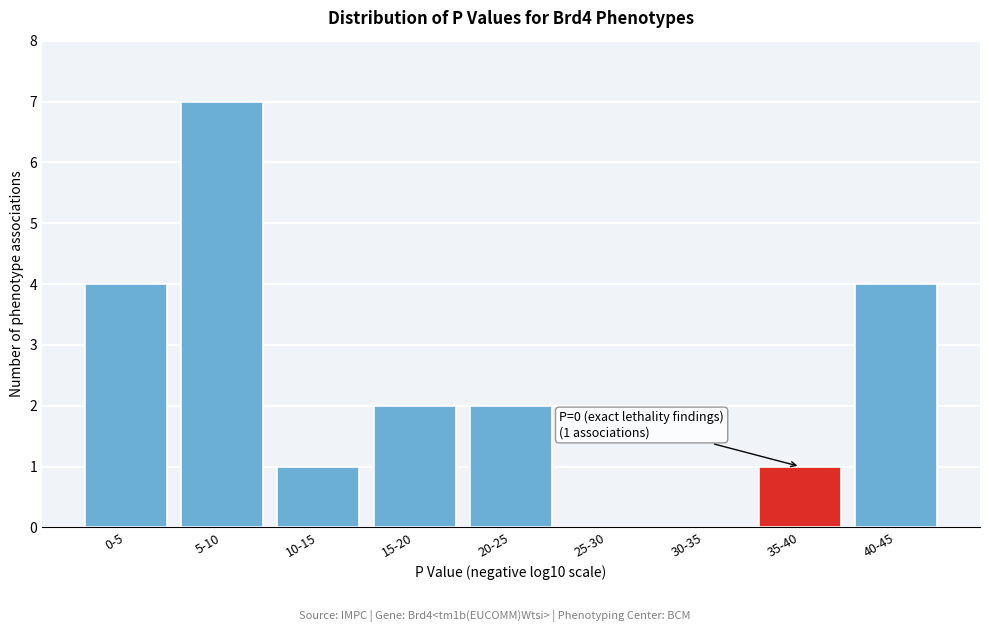

Reading left to right, transcribe all the data shown in this chart.

0-5=4	5-10=7	10-15=1	15-20=2	20-25=2	25-30=0	30-35=0	35-40=1	40-45=4